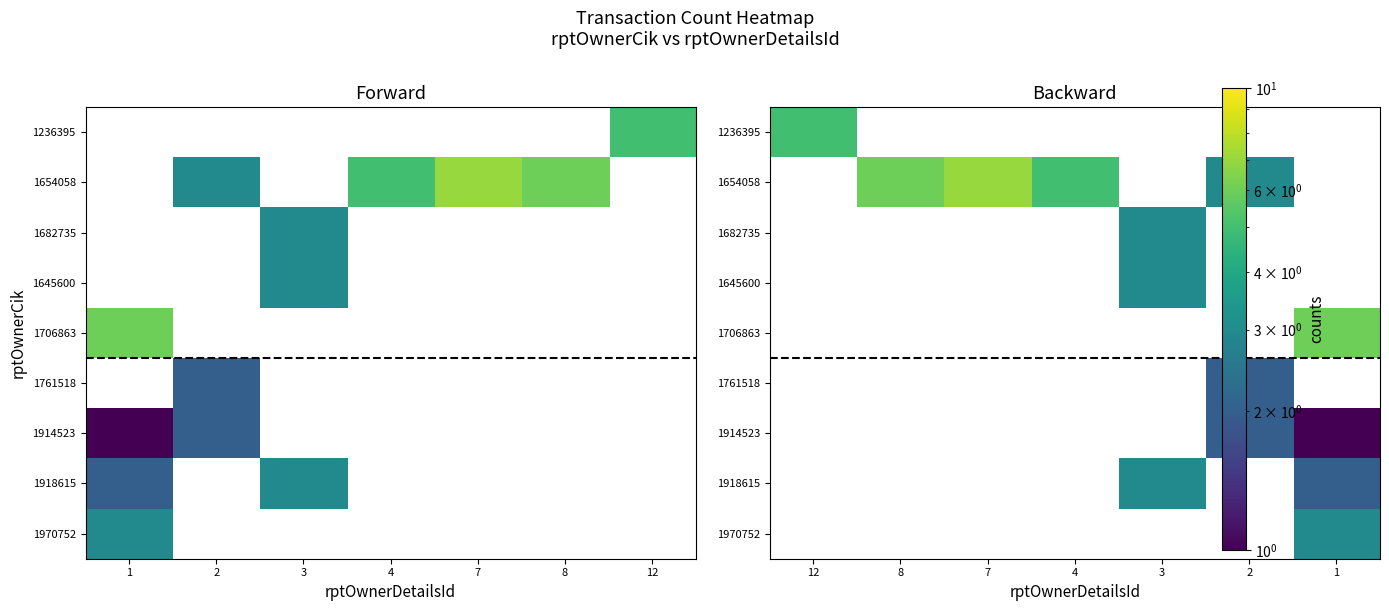

Which has a higher value, 7 or 1?

1